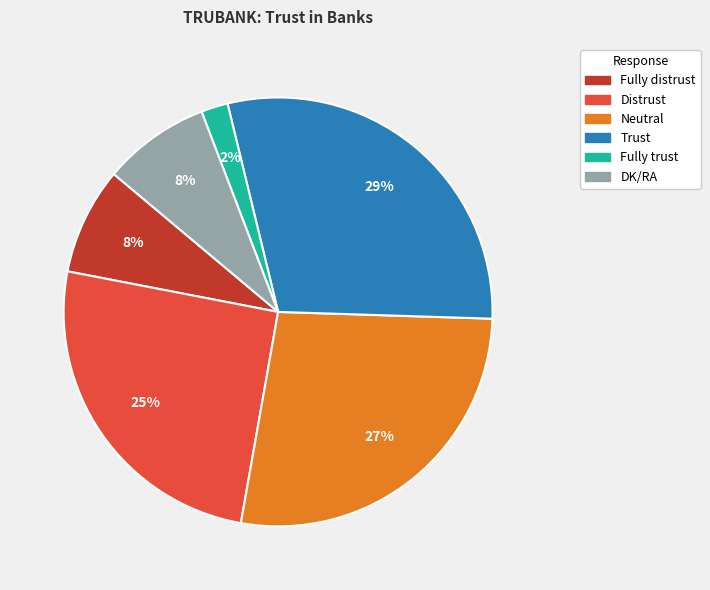

Between Distrust and Fully trust, which is larger?

Distrust